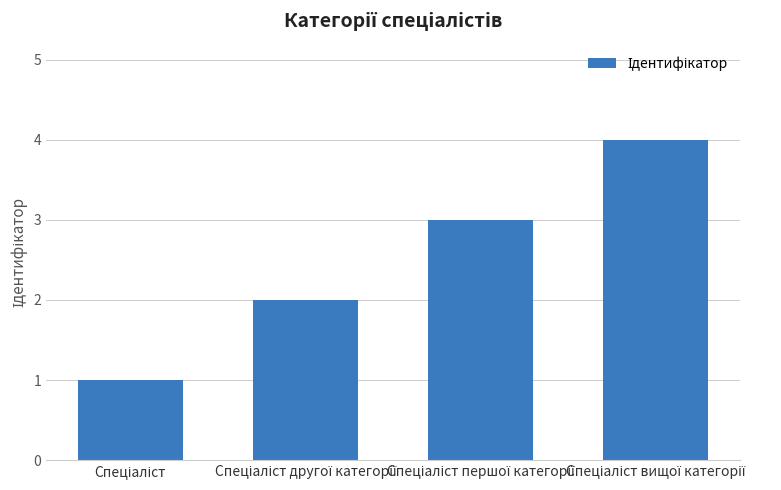

Count the number of data series in this chart.

1